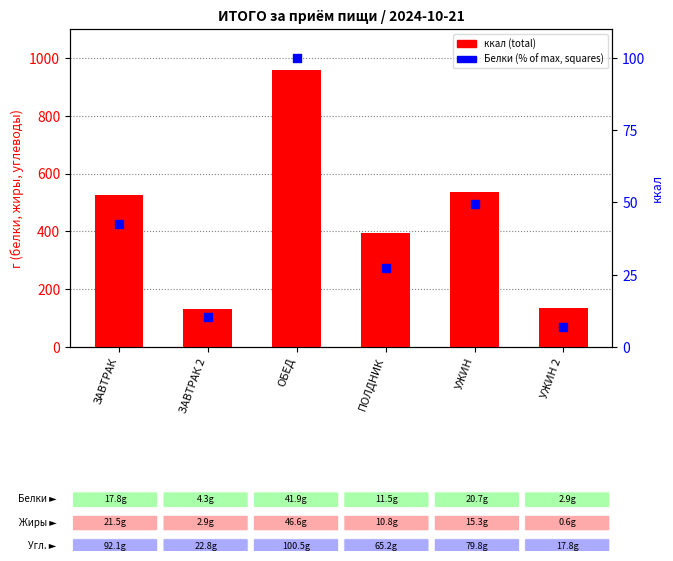

Which series contains the highest Y value?

ккал (total)